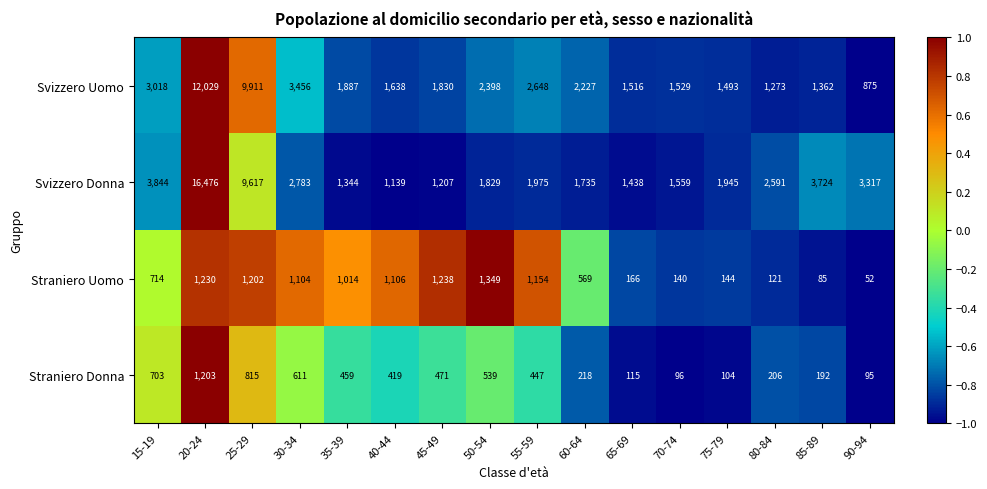

What is the difference between the highest and lowest values at 90-94?

3265